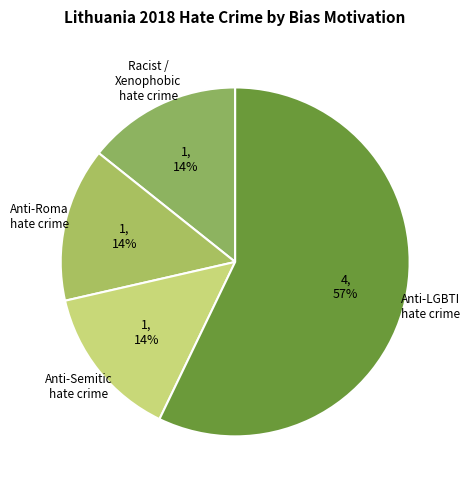

Do Racist / Xenophobic hate crime and Anti-LGBTI hate crime together represent more than half of the pie?

Yes